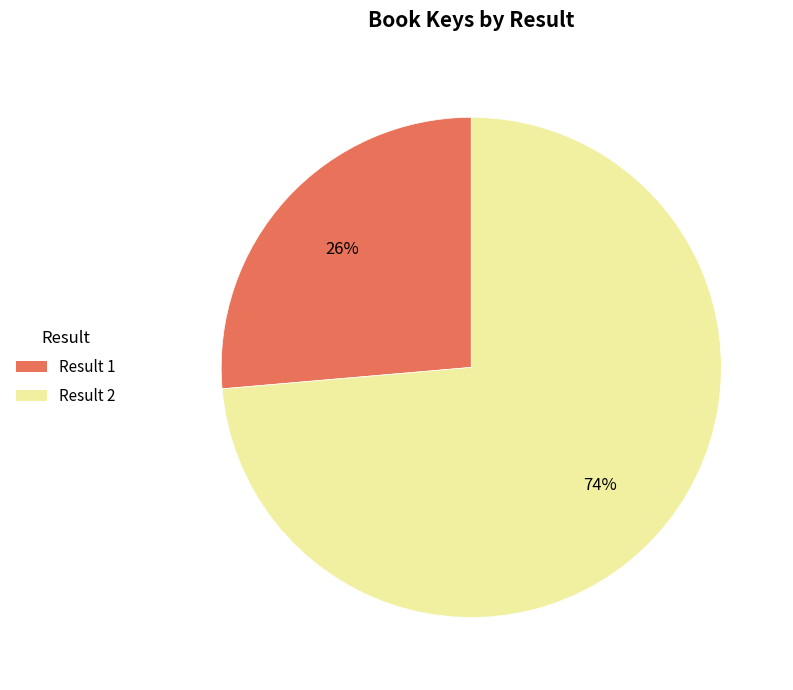

Does any single category account for the majority?

Yes